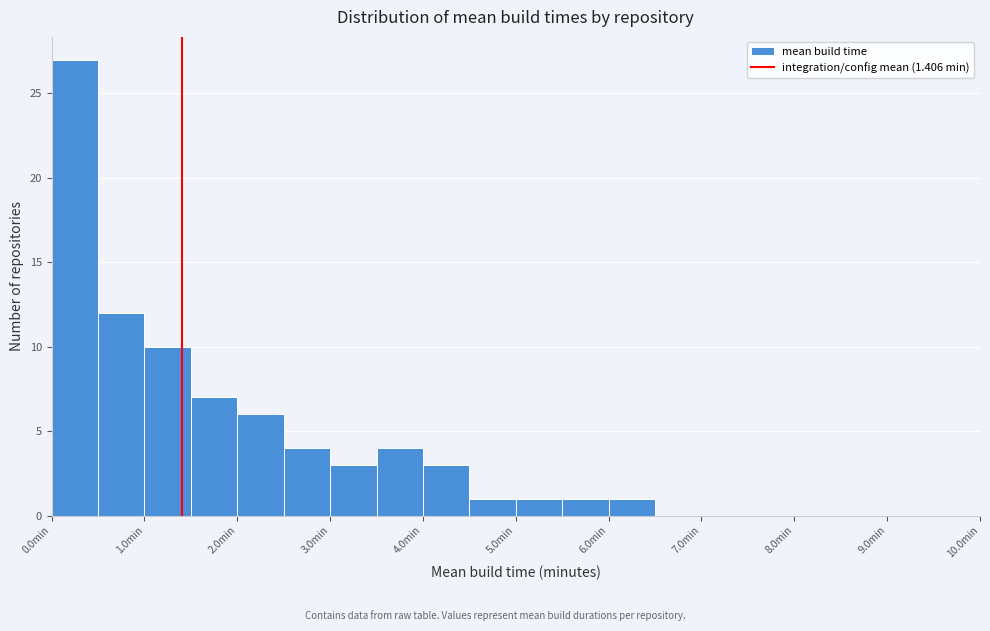

Reading left to right, list every bar in this chart as the range it spans on the x-axis followed by its height. The values are not printed on the chart, so give them approximately, as read against the axis.

0.0 to 0.5: 27
0.5 to 1.0: 12
1.0 to 1.5: 10
1.5 to 2.0: 7
2.0 to 2.5: 6
2.5 to 3.0: 4
3.0 to 3.5: 3
3.5 to 4.0: 4
4.0 to 4.5: 3
4.5 to 5.0: 1
5.0 to 5.5: 1
5.5 to 6.0: 1
6.0 to 6.5: 1
6.5 to 7.0: 0
7.0 to 7.5: 0
7.5 to 8.0: 0
8.0 to 8.5: 0
8.5 to 9.0: 0
9.0 to 9.5: 0
9.5 to 10.0: 0